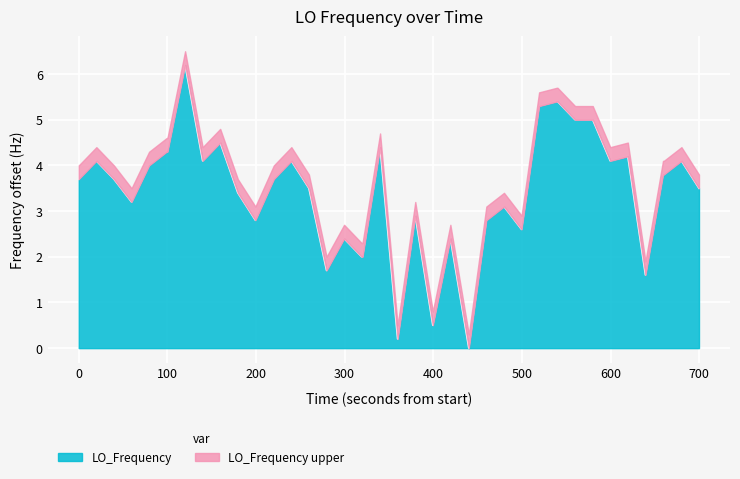

Does the chart display data point markers on the line(s)?

No